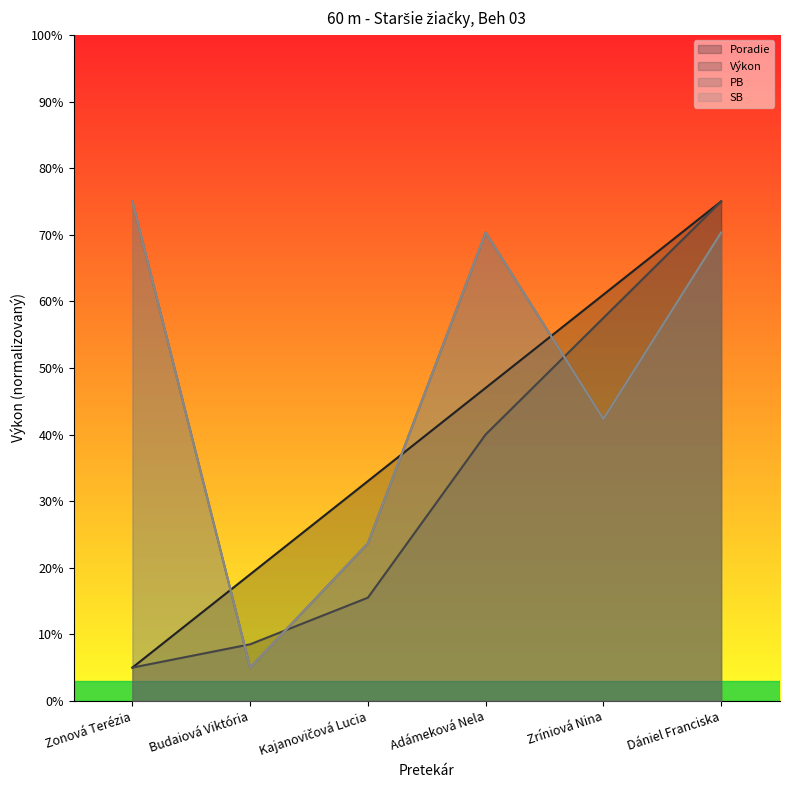

What is the difference between the maximum and minimum values in the SB series?

7.0